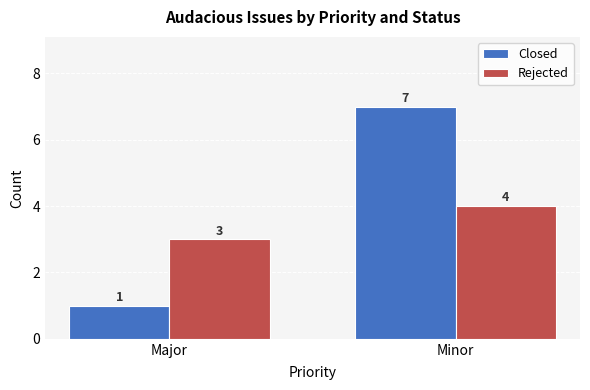

What is the difference between the highest and lowest values at Major?

2